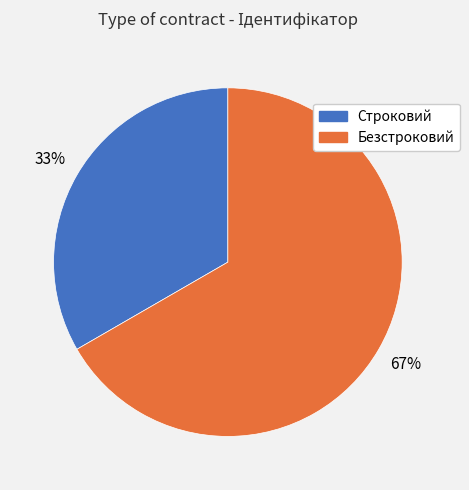

The Строковий slice represents 33% of the pie. True or false?

True